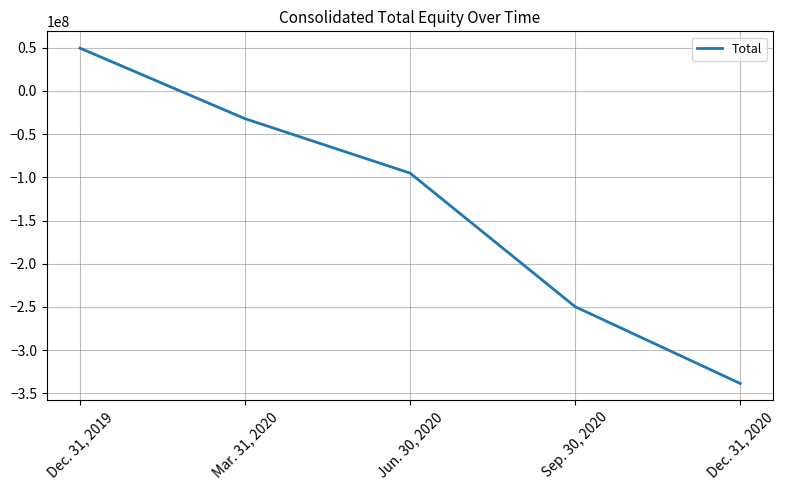

The chart shows a value of 84941043 at Dec. 31, 2019. True or false?

False